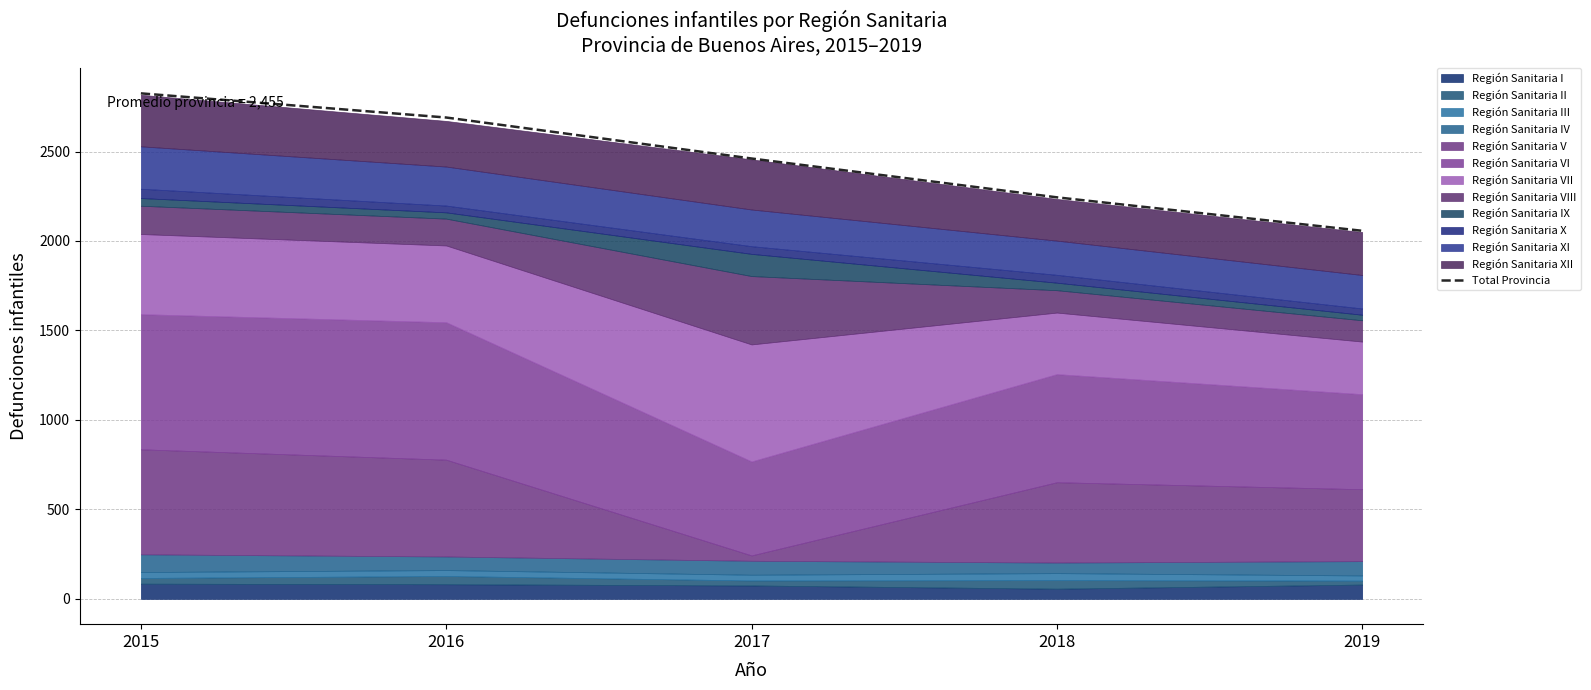

What is the value of the 2nd point from the left?

2690